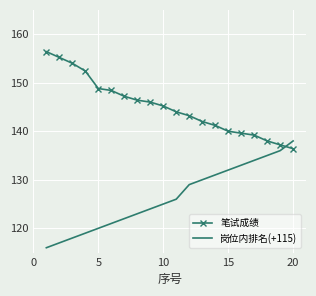

Which series has the largest total across all categories?

笔试成绩